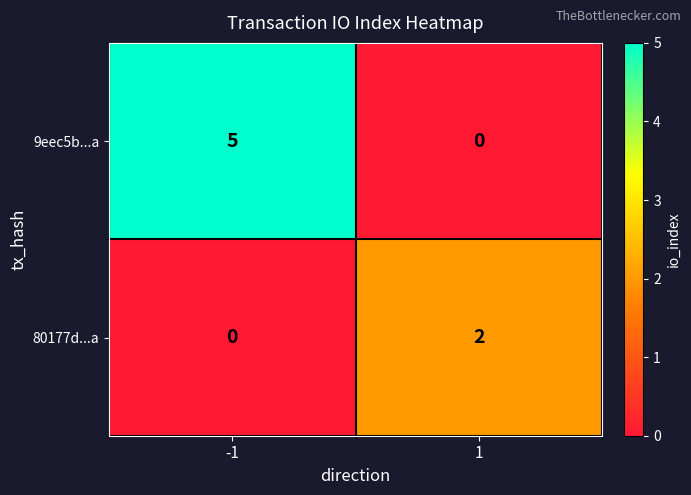

Reading left to right, transcribe all the data shown in this chart.

9eec5b...a: 5	0
80177d...a: 0	2